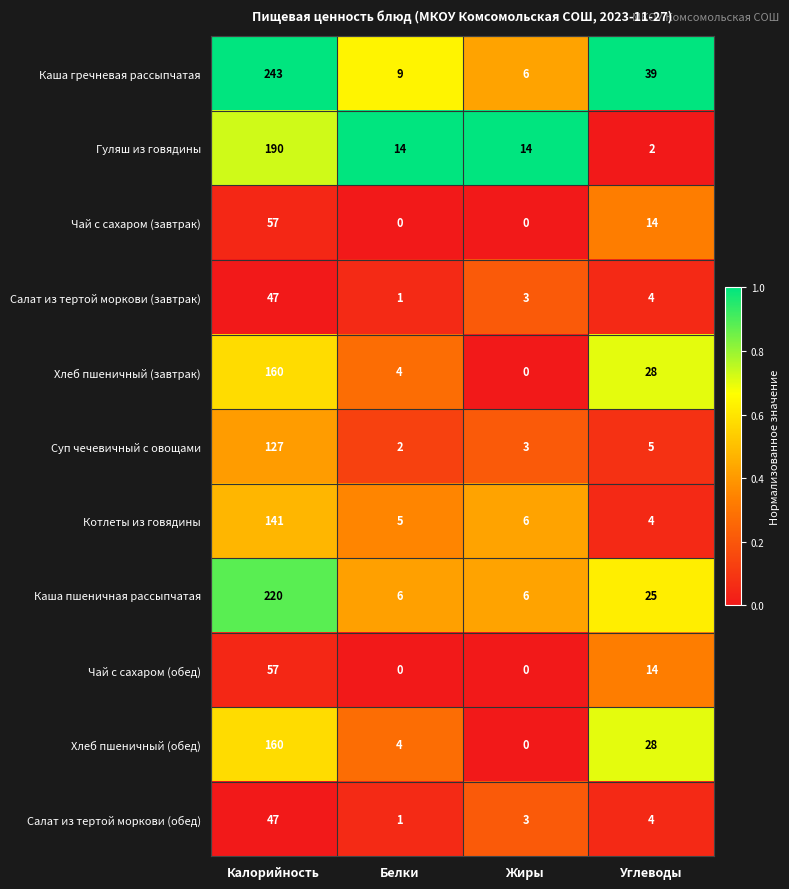

How many distinct data groups are displayed?

11